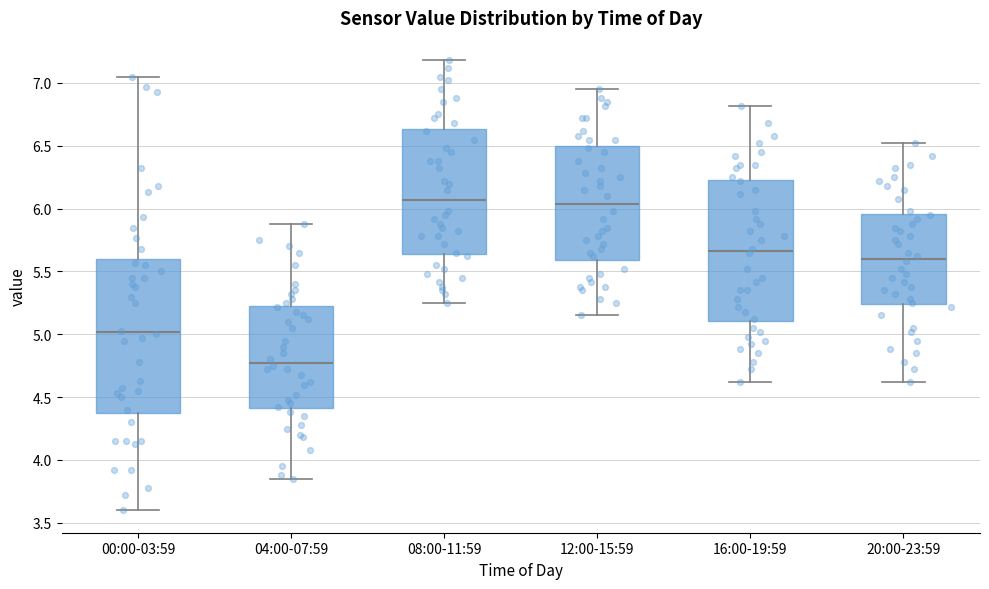

Which box is the tallest, from its lower edge to its upper edge?

00:00-03:59